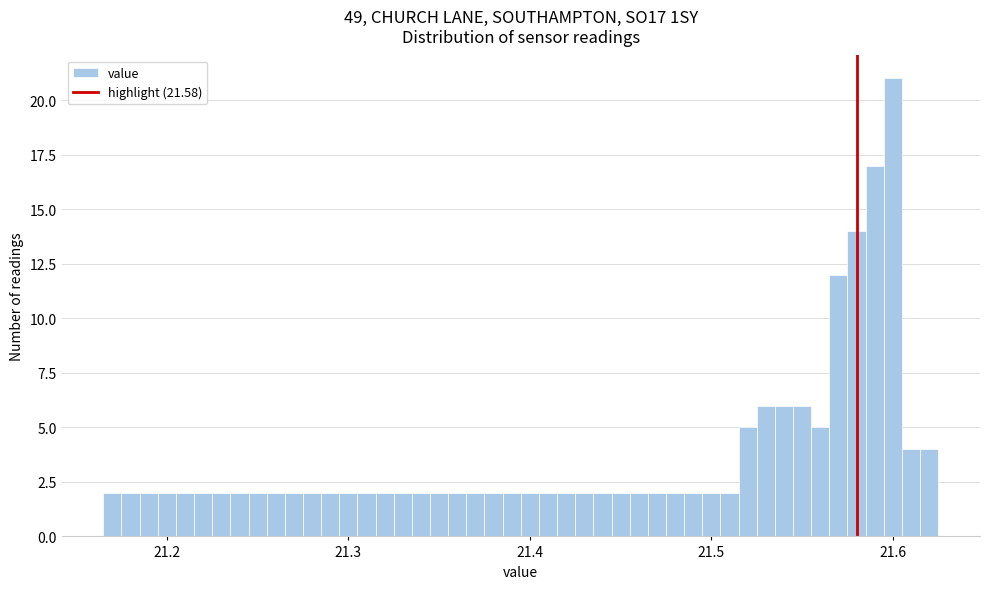

Read against the x-axis, roughly where is the centre of the tallest bar?

21.60